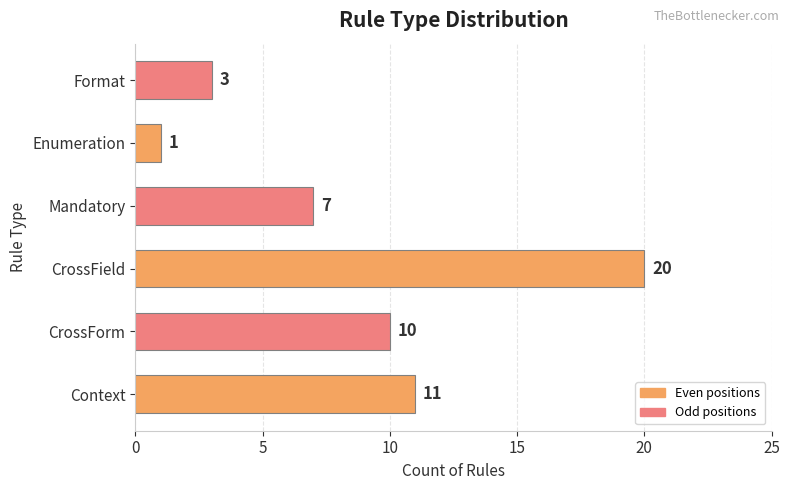

Rank the categories by value from highest to lowest.

CrossField, Context, CrossForm, Mandatory, Format, Enumeration